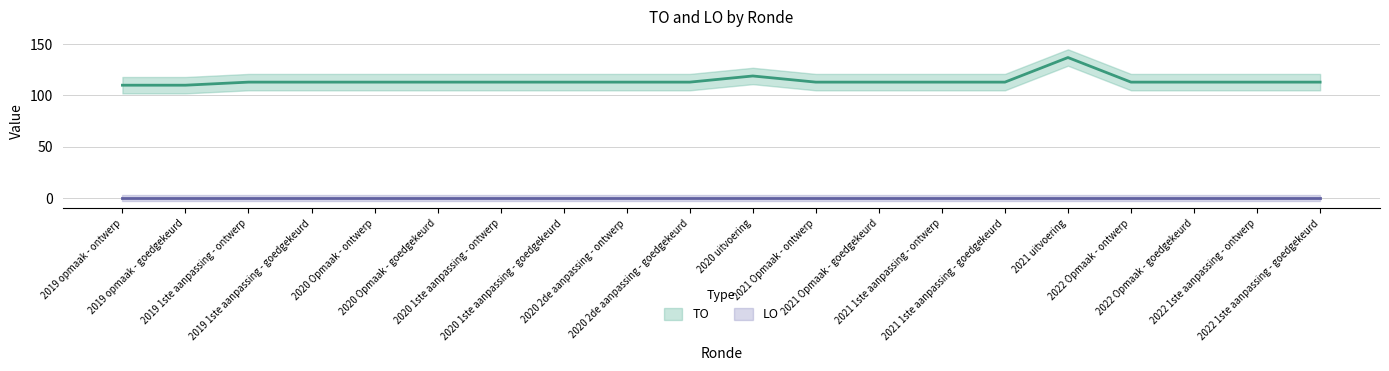

The chart shows a value of 113 at 2021 1ste aanpassing - ontwerp. True or false?

True